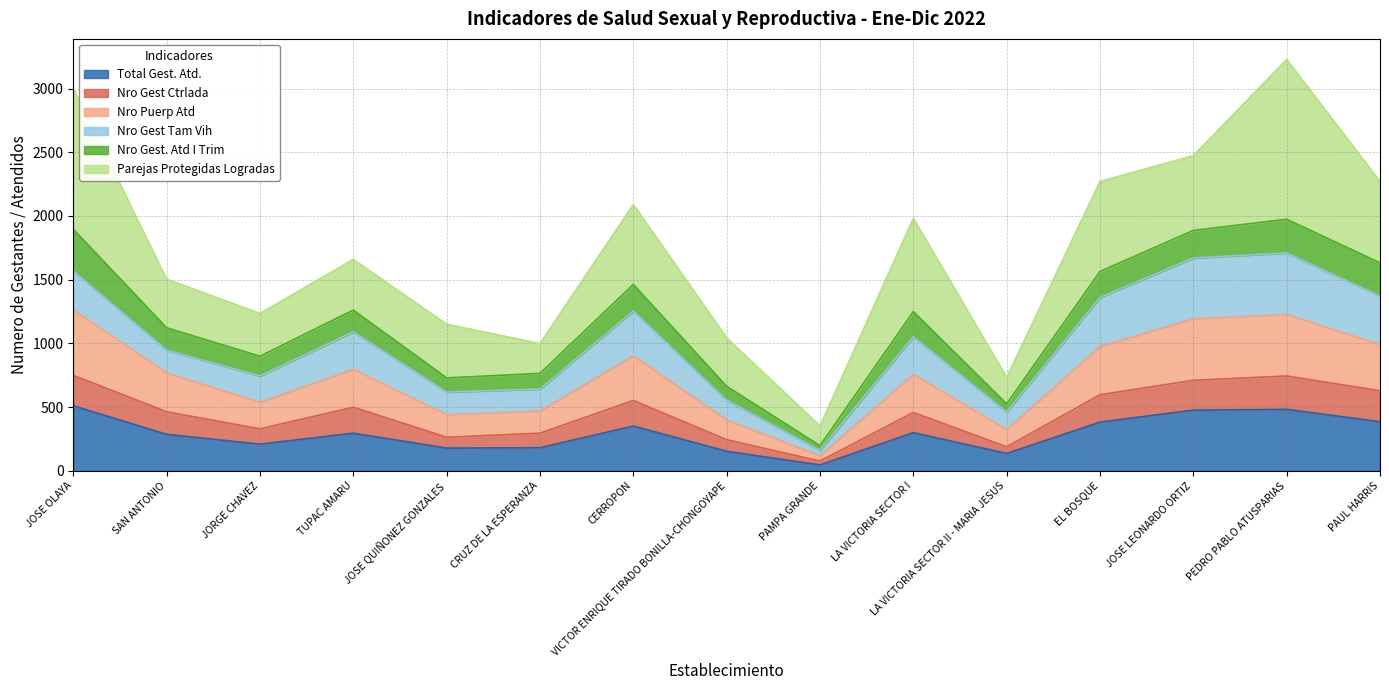

What is the maximum value for Total Gest. Atd.?

510